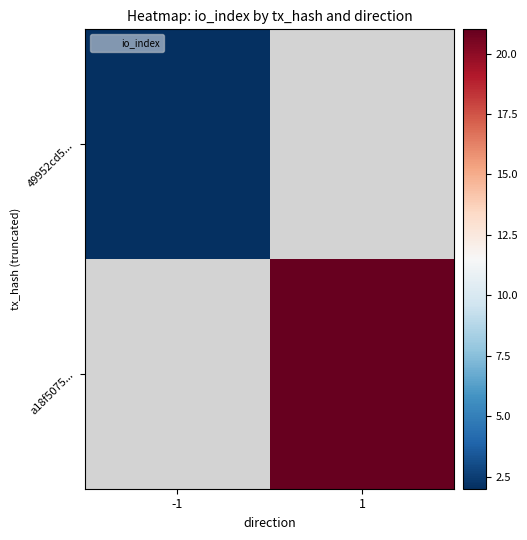

The a18f5075... series shows 33.7 at 1. True or false?

False